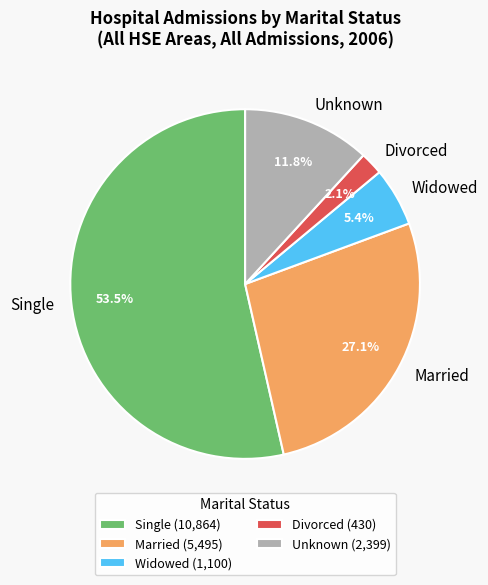

Does any single category account for the majority?

Yes